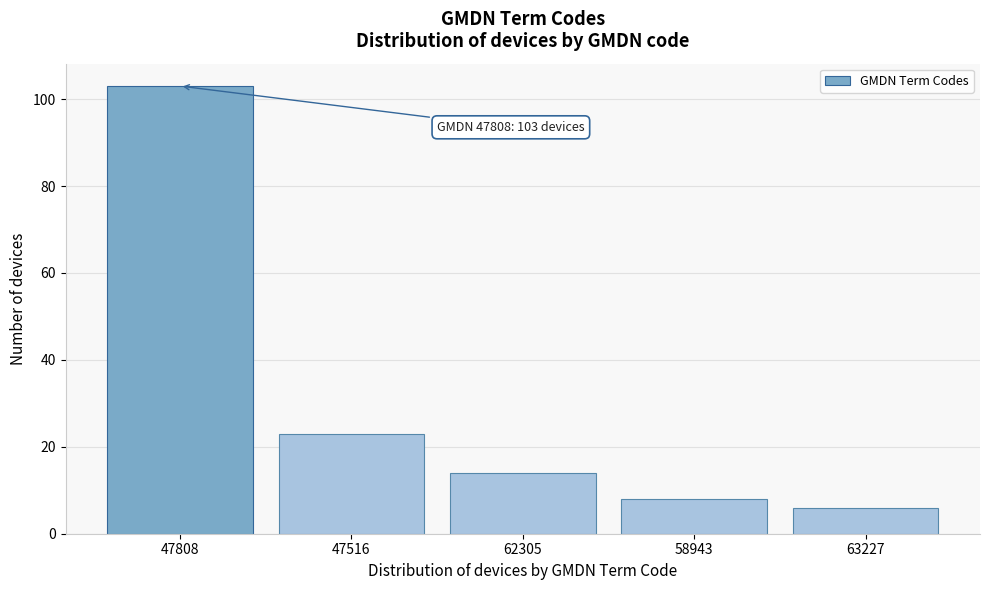

Reading right to left, what are all the values shown in this chart?

63227=6	58943=8	62305=14	47516=23	47808=103